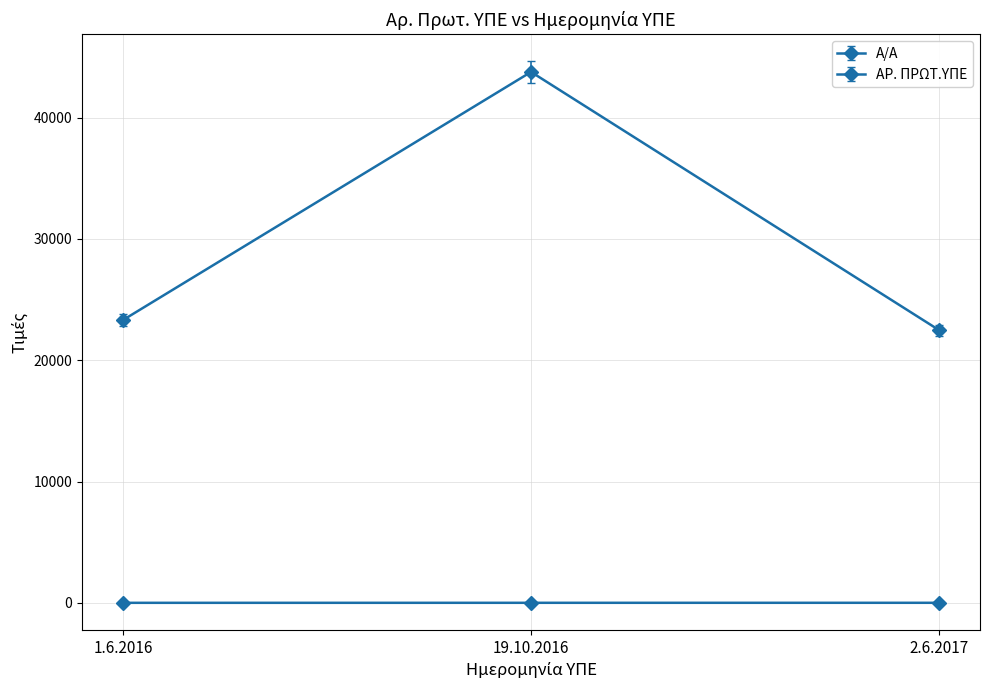

How many data points does each series have?

3